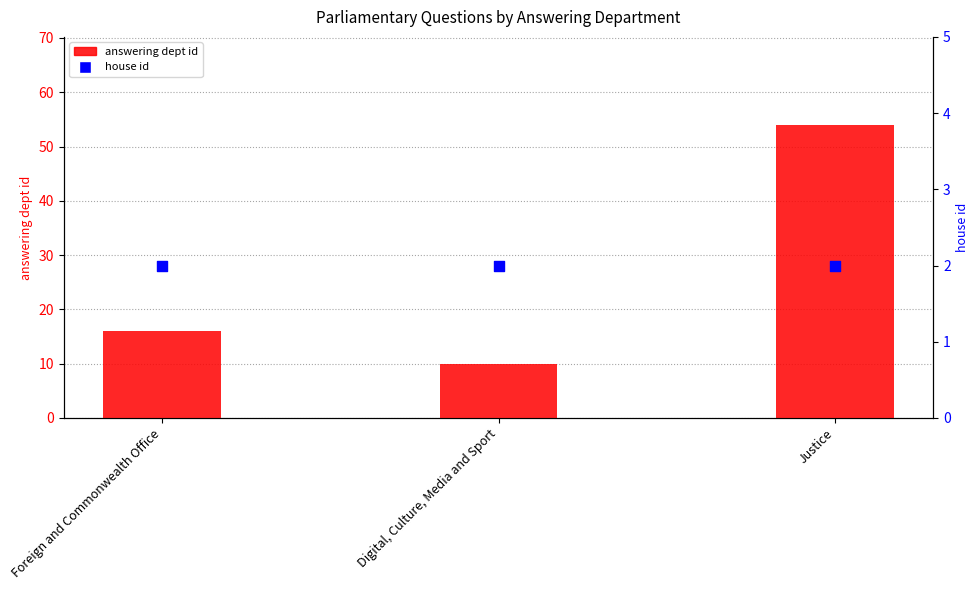

Which series reaches the maximum Y coordinate?

answering dept id